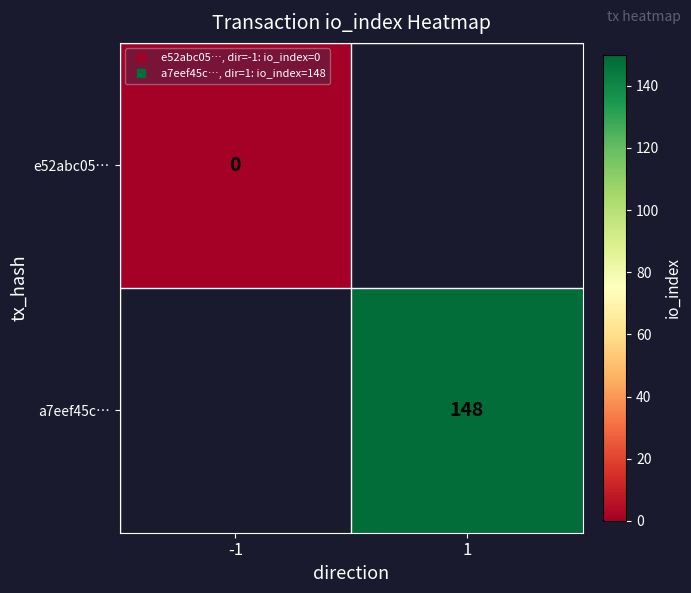

Is the value of a7eef45c… at 1 greater than the value of e52abc05… at -1?

Yes